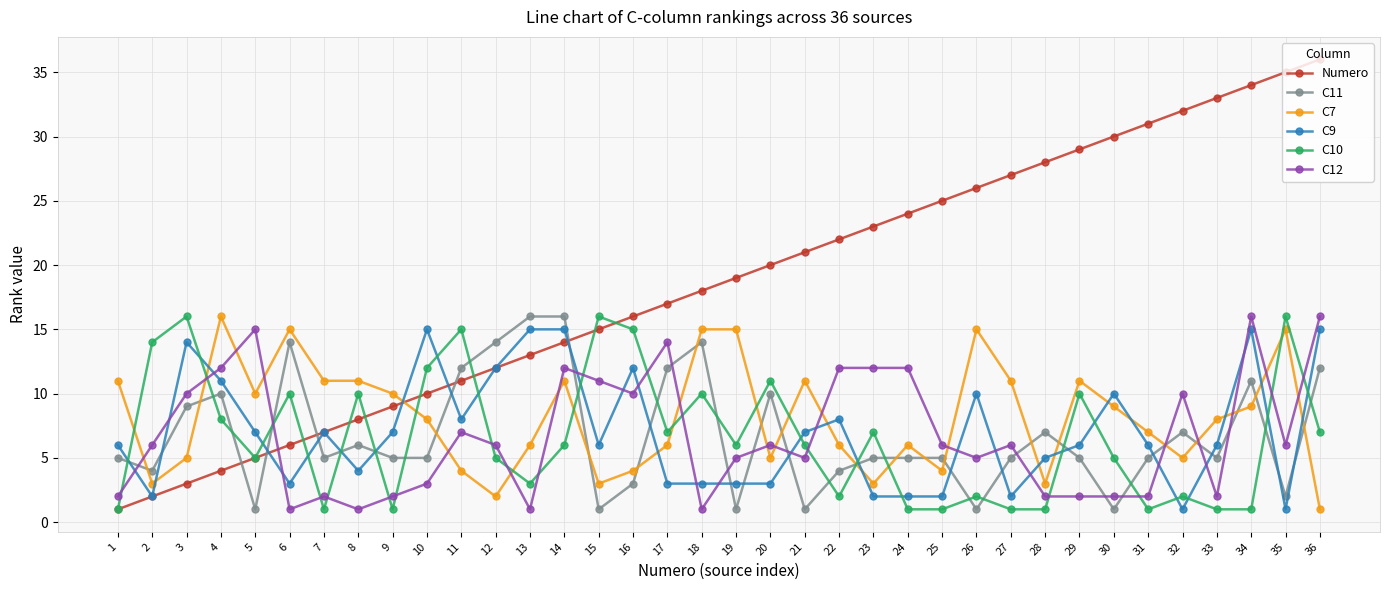

True or false: C12 has a value of 6 at 16.

False